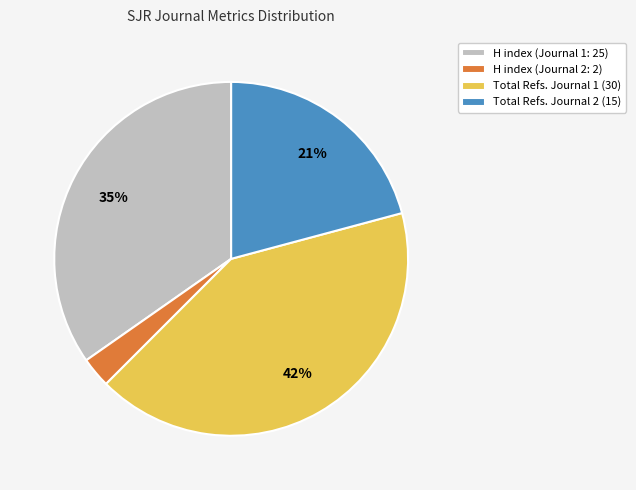

How many segments does this pie chart have?

4